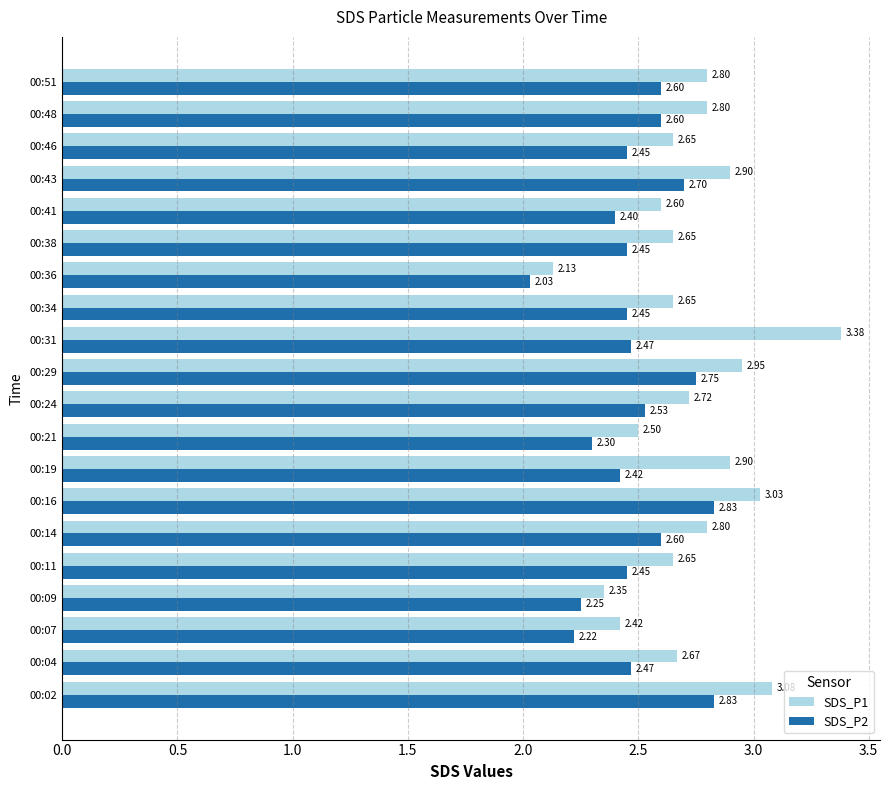

At which label does SDS_P2 reach its minimum?

00:36